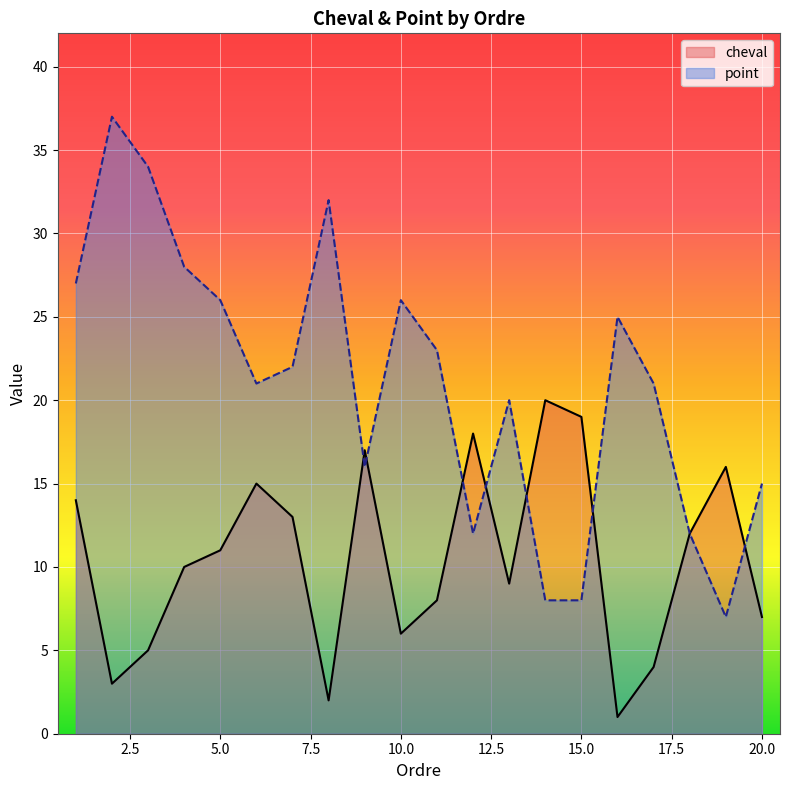

What is the total value across all series at 9?

33